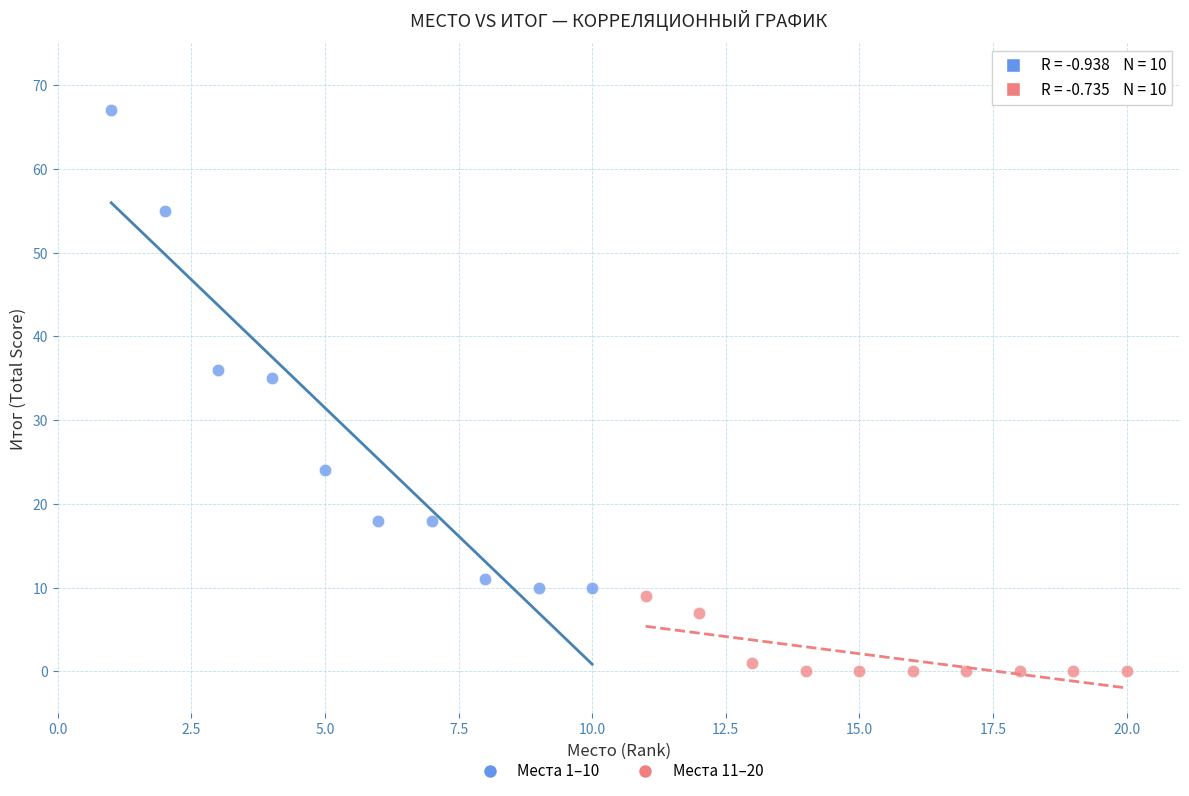

Which series reaches the maximum Y coordinate?

Места 1–10